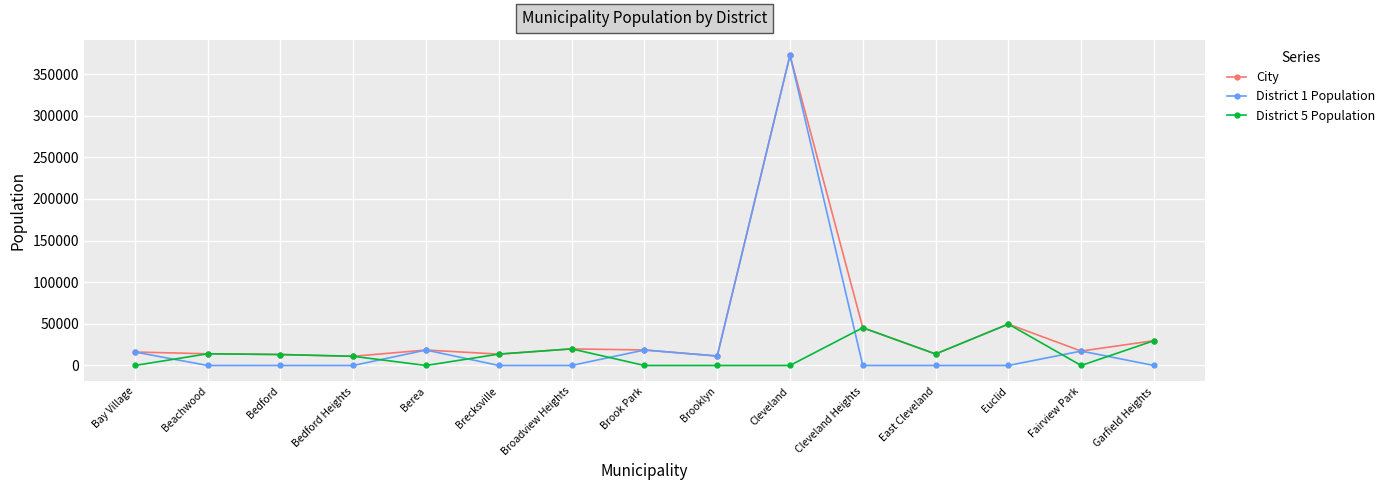

True or false: City has more than 1 interior local peaks.

True